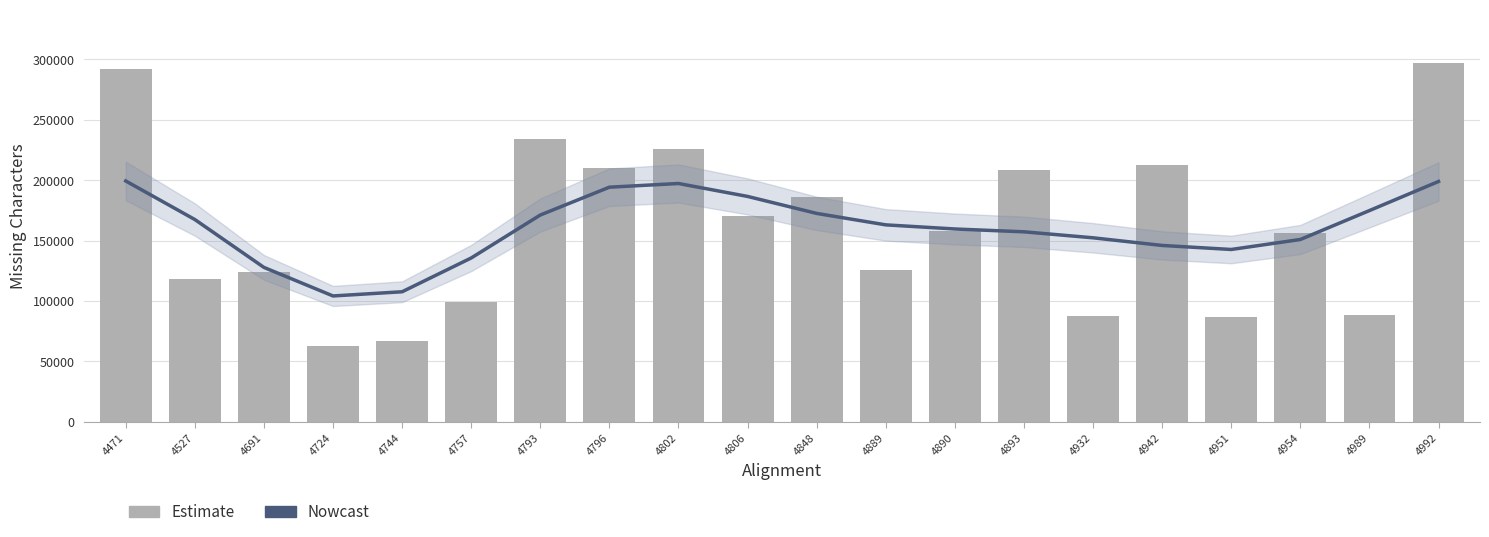

How many values in the Estimate series exceed 157643?

9